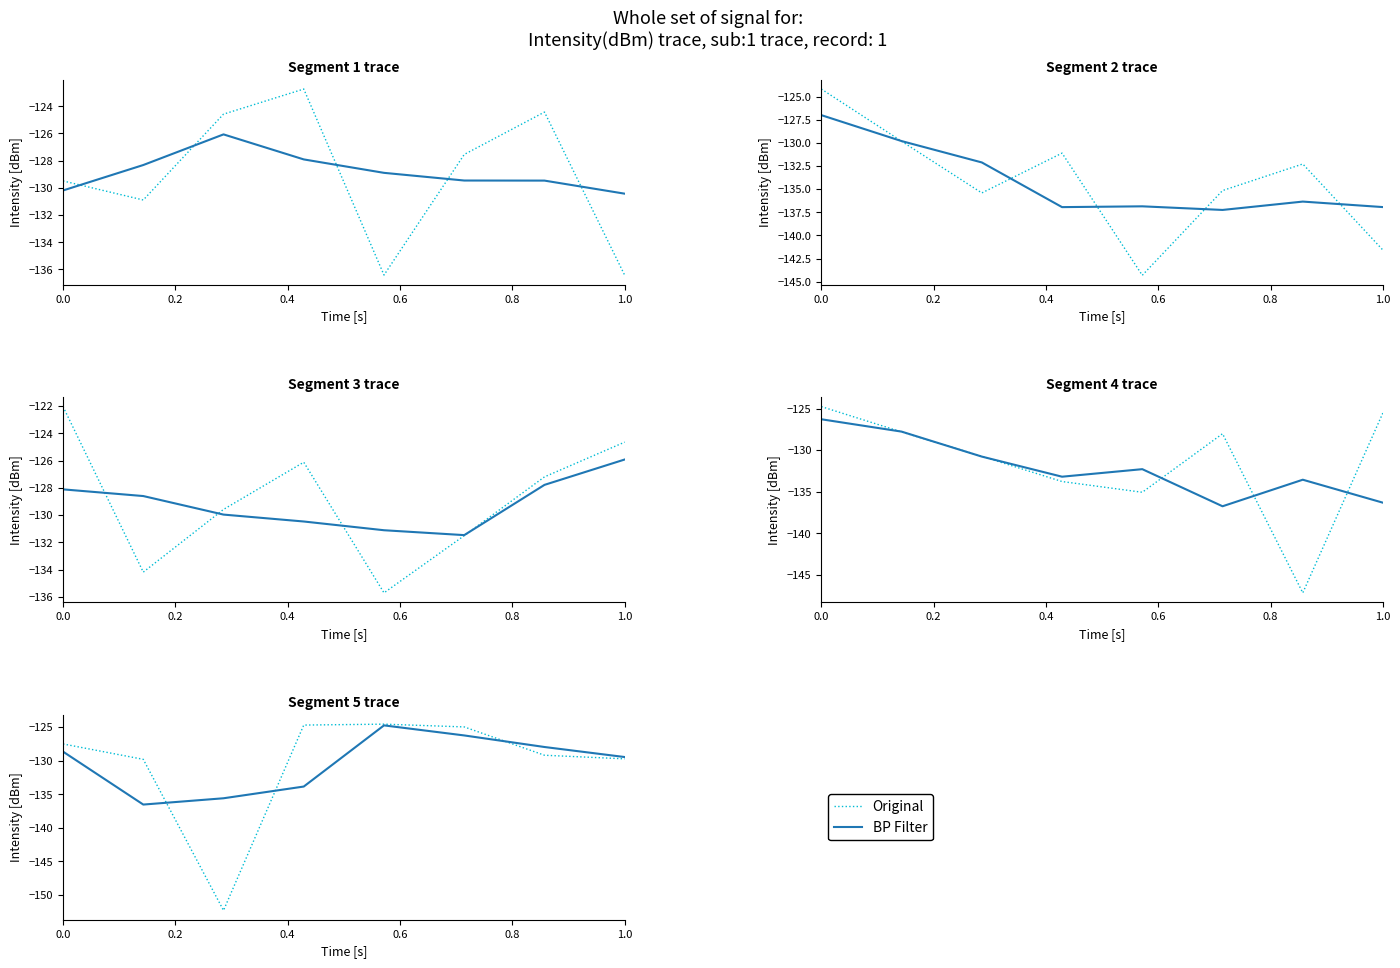

True or false: BP Filter has a value of -63.4 at 1.0.

False